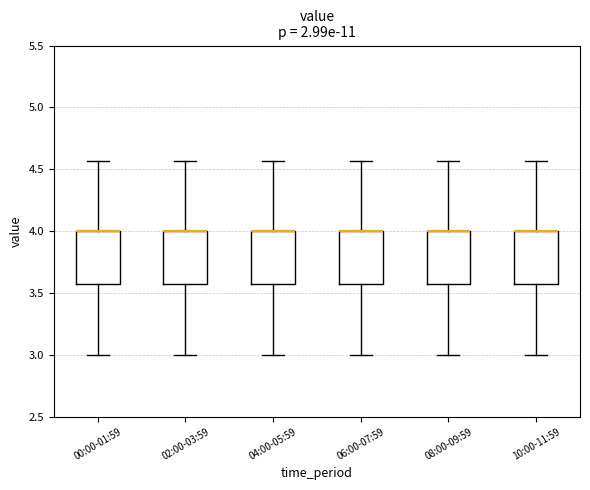

Reading left to right, transcribe this box plot: for each box, give where its median line is, the range the box spans, and where its two whiskers end, as read against the y-axis. The values are not printed on the chart, so give them approximately, as read against the axis.

00:00-01:59: median 4.00 (drawn on the box's upper edge), box 3.55 to 4.00, whiskers 3.00 to 4.55
02:00-03:59: median 4.00 (drawn on the box's upper edge), box 3.55 to 4.00, whiskers 3.00 to 4.55
04:00-05:59: median 4.00 (drawn on the box's upper edge), box 3.55 to 4.00, whiskers 3.00 to 4.55
06:00-07:59: median 4.00 (drawn on the box's upper edge), box 3.55 to 4.00, whiskers 3.00 to 4.55
08:00-09:59: median 4.00 (drawn on the box's upper edge), box 3.55 to 4.00, whiskers 3.00 to 4.55
10:00-11:59: median 4.00 (drawn on the box's upper edge), box 3.55 to 4.00, whiskers 3.00 to 4.55